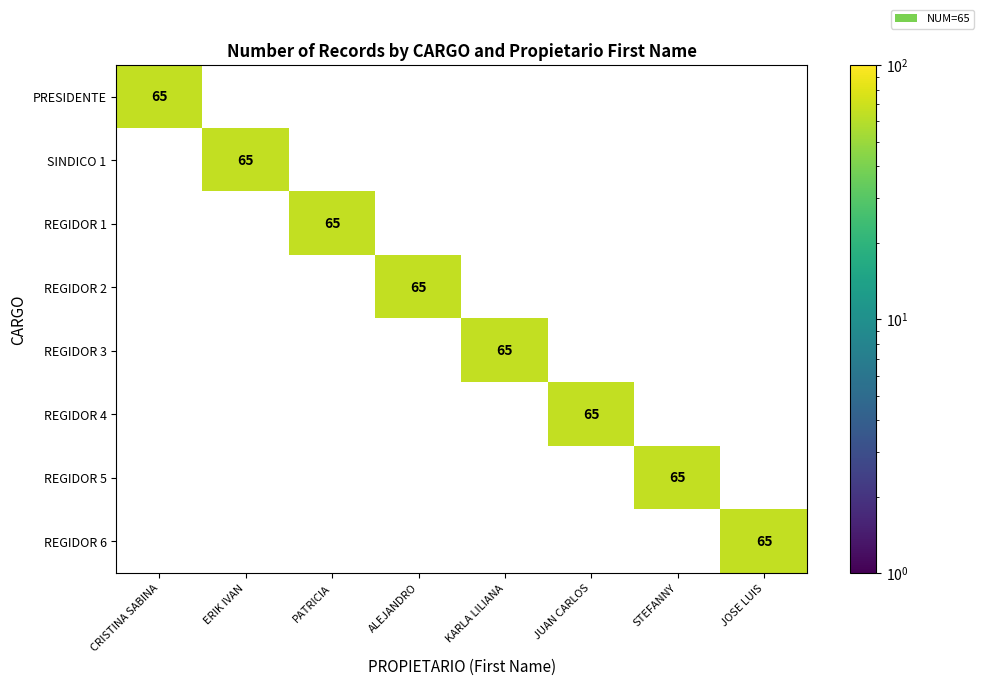

The REGIDOR 2 series shows 0 at JOSE LUIS. True or false?

True